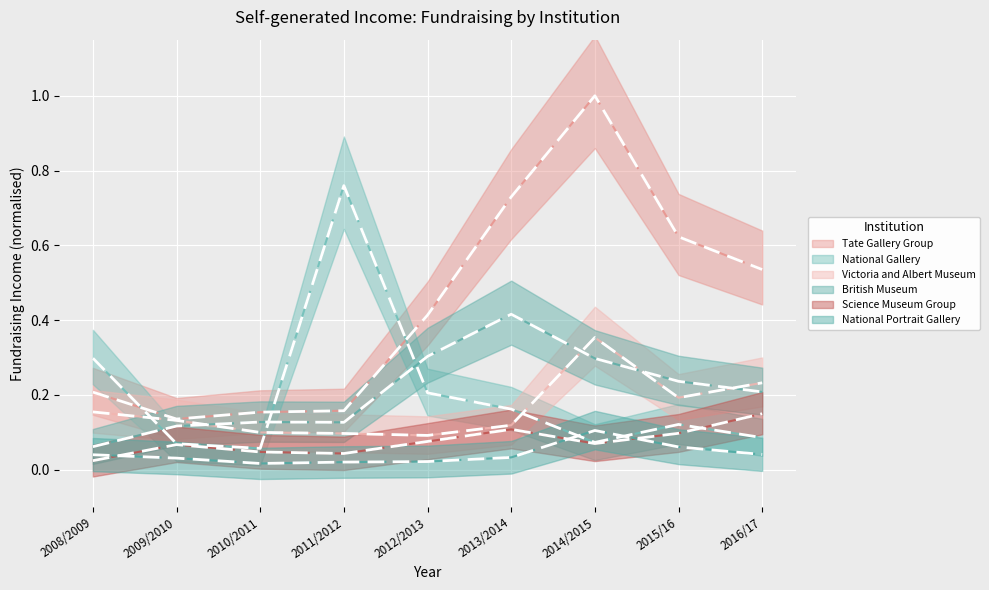

The National Gallery series shows 0.1 at 2010/2011. True or false?

True